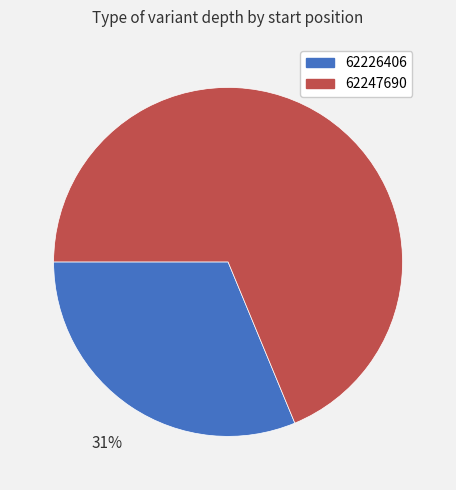

Which has a higher value, 62247690 or 62226406?

62247690